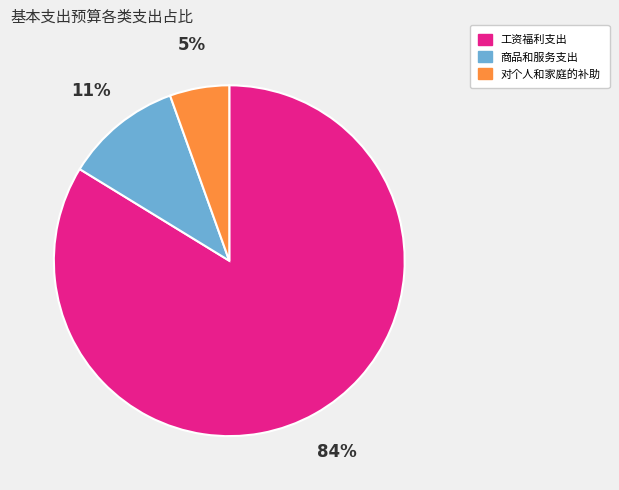

Which category has the smallest portion of the pie?

对个人和家庭的补助